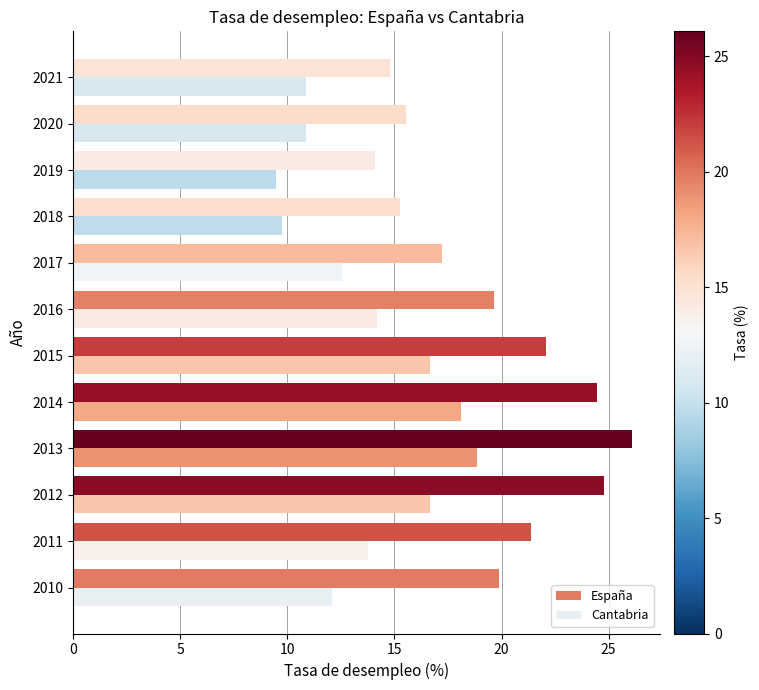

At which category does the chart reach its minimum across all series?

2019